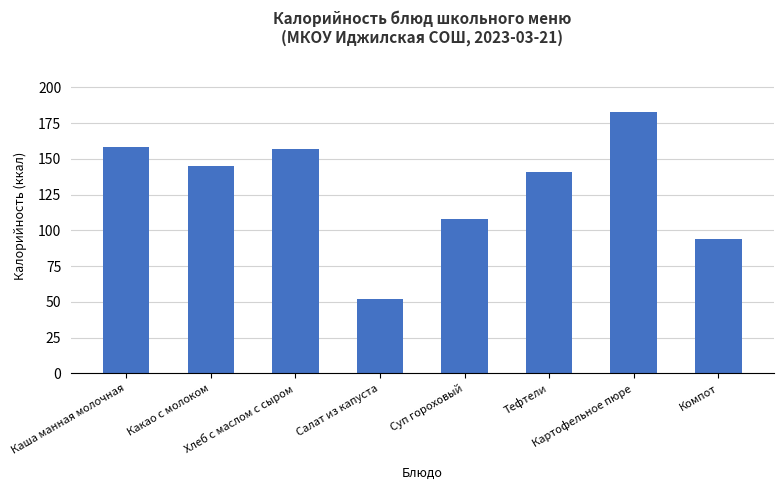

Does the chart contain stacked bars?

No